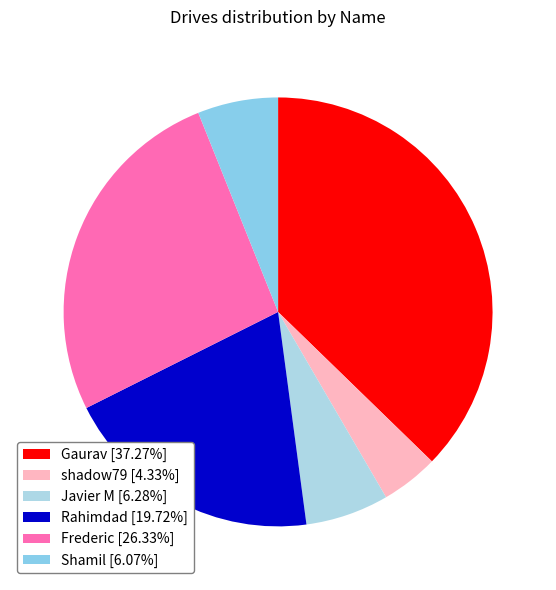

How many slices are in this pie chart?

6